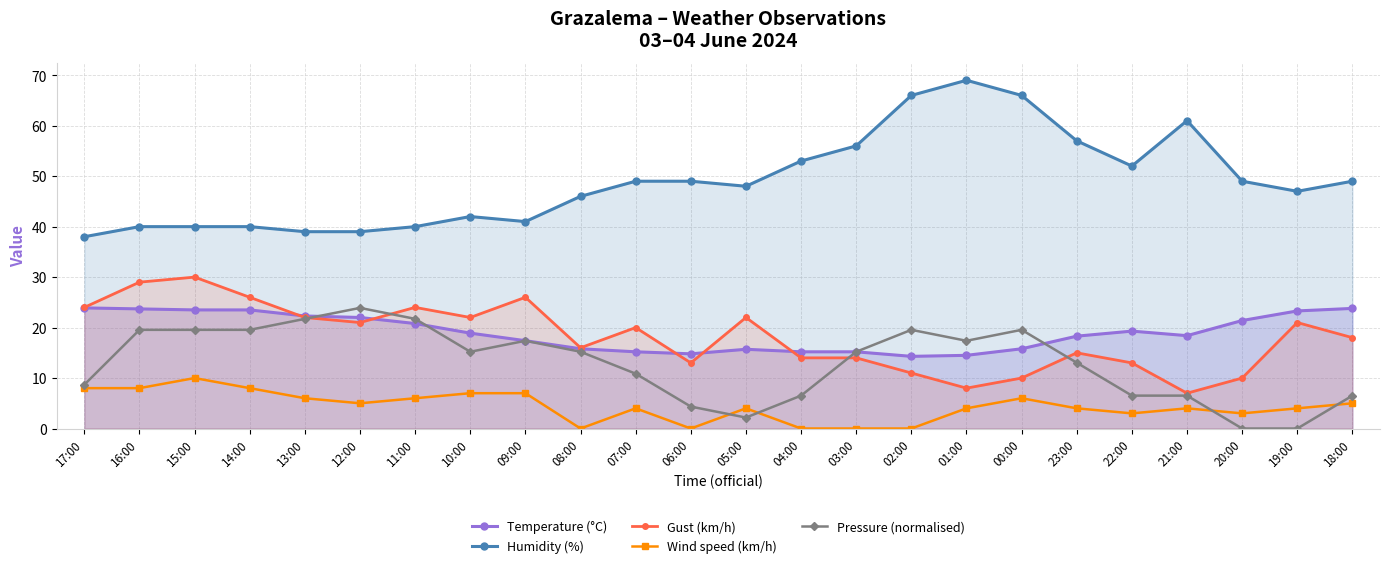

At which category does Gust (km/h) reach its first local peak?

15:00